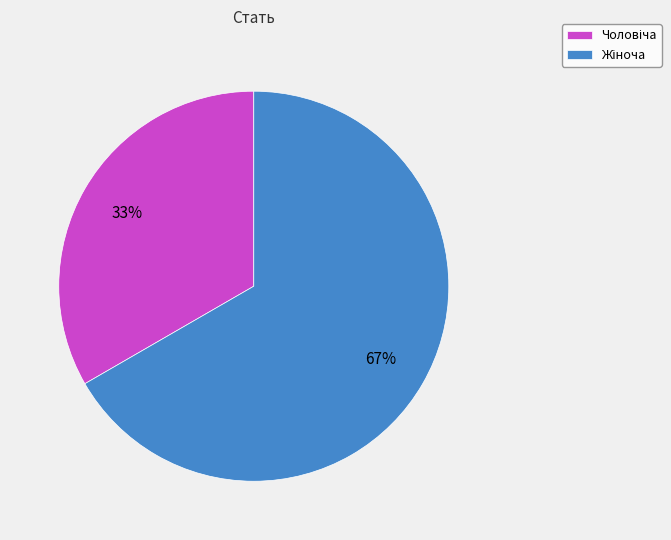

Is there any slice that represents more than half of the pie?

Yes